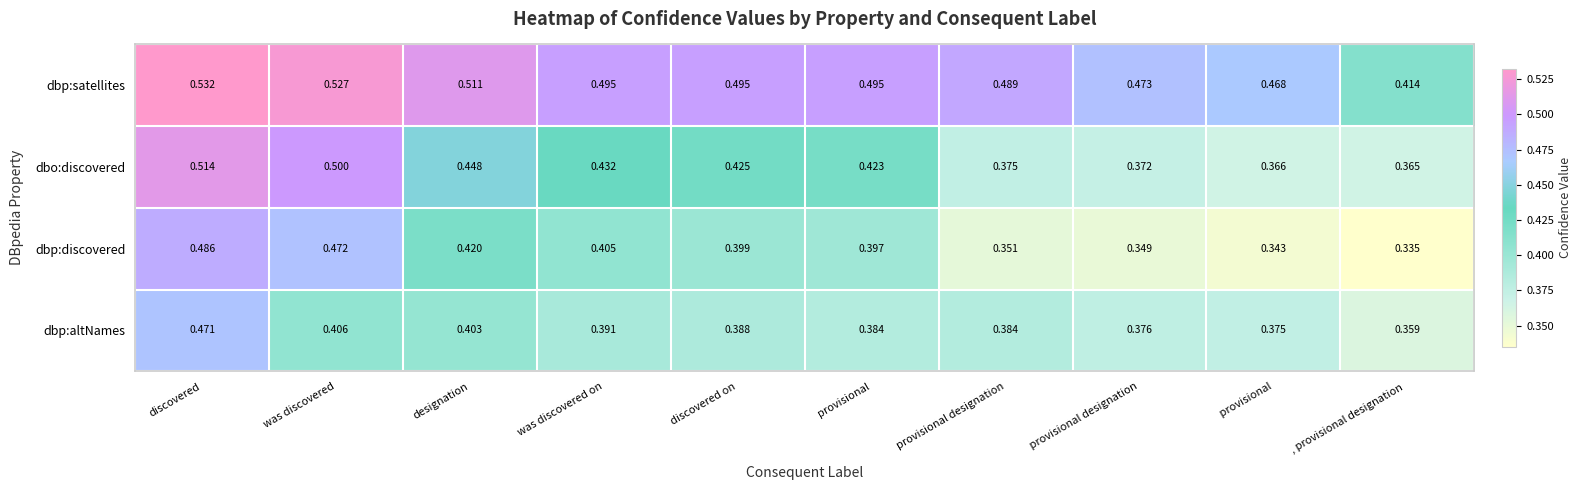

Which series has the widest spread of values?

dbp:discovered